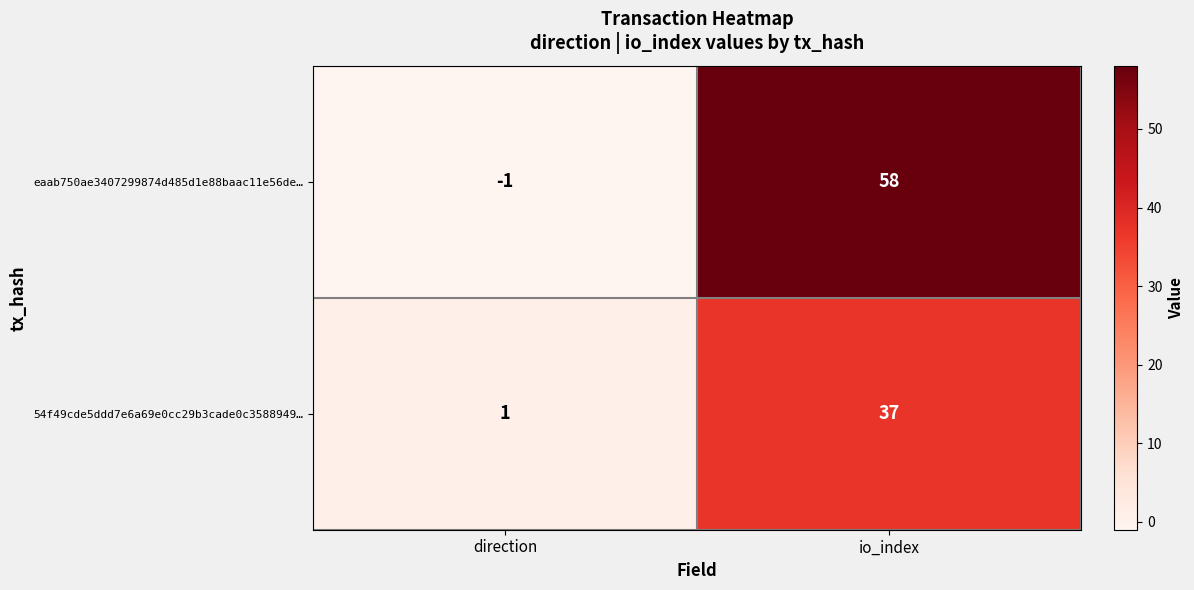

Reading right to left, what are all the values shown in this chart?

eaab750ae3407299874d485d1e88baac11e56de…: 58	-1
54f49cde5ddd7e6a69e0cc29b3cade0c3588949…: 37	1